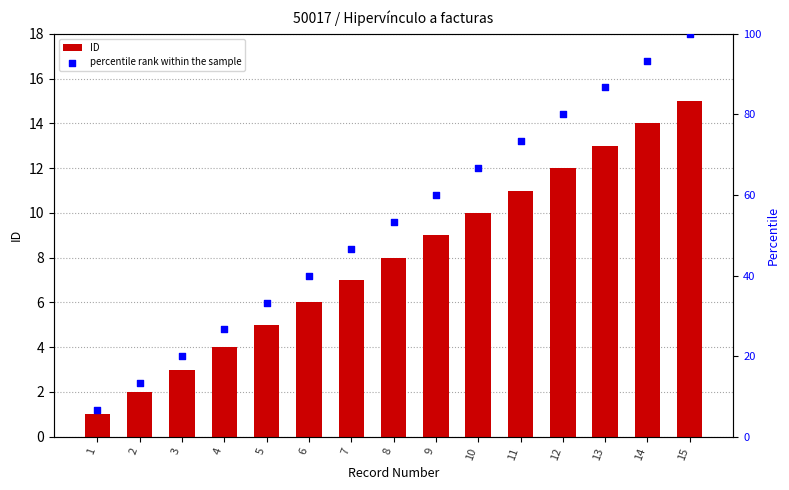

Which series has the widest spread of Y values?

percentile rank within the sample